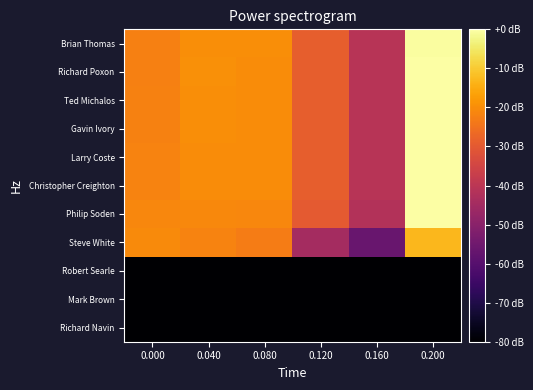

Reading right to left, transcribe all the data shown in this chart.

Brian Thomas: 0.200=-0.6	0.160=-40.9	0.120=-29.0	0.080=-19.8	0.040=-19.7	0.000=-22.3
Richard Poxon: 0.200=-0.3	0.160=-40.9	0.120=-29.0	0.080=-20.1	0.040=-19.7	0.000=-22.3
Ted Michalos: 0.200=-0.3	0.160=-40.9	0.120=-29.0	0.080=-20.1	0.040=-19.9	0.000=-22.0
Gavin Ivory: 0.200=-0.3	0.160=-40.9	0.120=-29.0	0.080=-20.1	0.040=-19.9	0.000=-22.1
Larry Coste: 0.200=-0.2	0.160=-40.9	0.120=-29.0	0.080=-20.2	0.040=-20.1	0.000=-21.9
Christopher Creighton: 0.200=-0.1	0.160=-40.9	0.120=-29.0	0.080=-20.3	0.040=-20.1	0.000=-21.8
Philip Soden: 0.200=0.0	0.160=-41.7	0.120=-29.7	0.080=-21.1	0.040=-20.8	0.000=-21.2
Steve White: 0.200=-12.8	0.160=-56.5	0.120=-44.5	0.080=-23.1	0.040=-21.6	0.000=-20.4
Robert Searle: 0.200=-182.5	0.160=-182.5	0.120=-182.5	0.080=-182.5	0.040=-182.5	0.000=-182.5
Mark Brown: 0.200=-182.5	0.160=-182.5	0.120=-182.5	0.080=-182.5	0.040=-182.5	0.000=-182.5
Richard Navin: 0.200=-182.5	0.160=-182.5	0.120=-182.5	0.080=-182.5	0.040=-182.5	0.000=-182.5